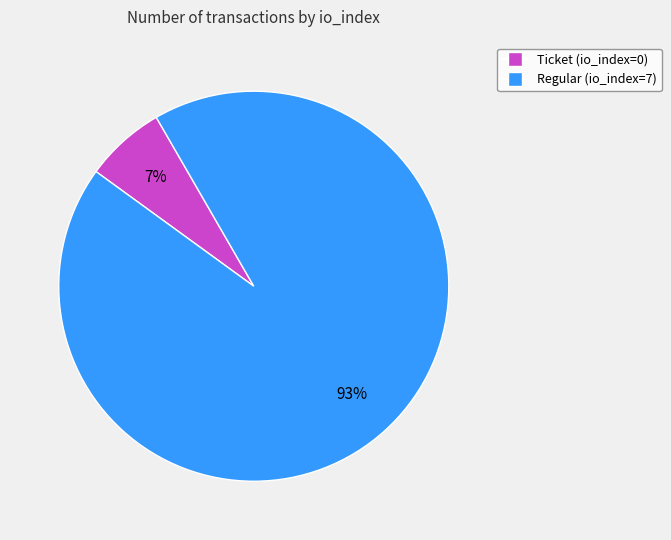

The Ticket (io_index=0) slice represents 15% of the pie. True or false?

False